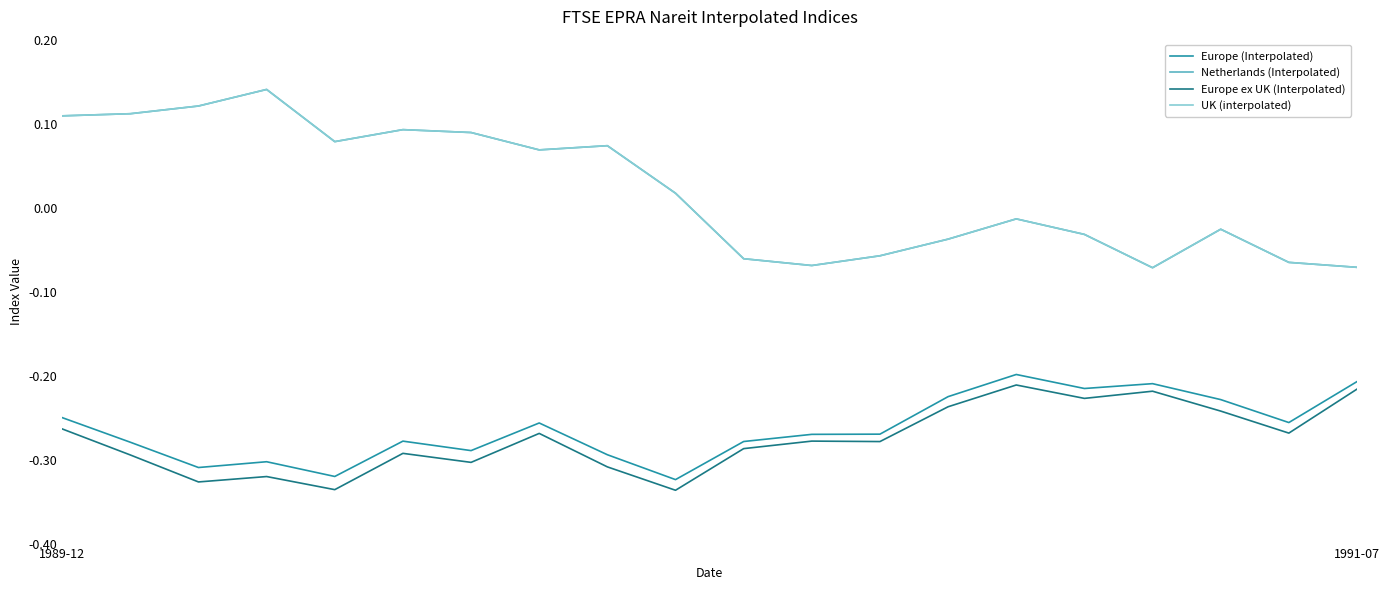

What is the value of the Europe (Interpolated) point at the 19th from the left?

-0.3